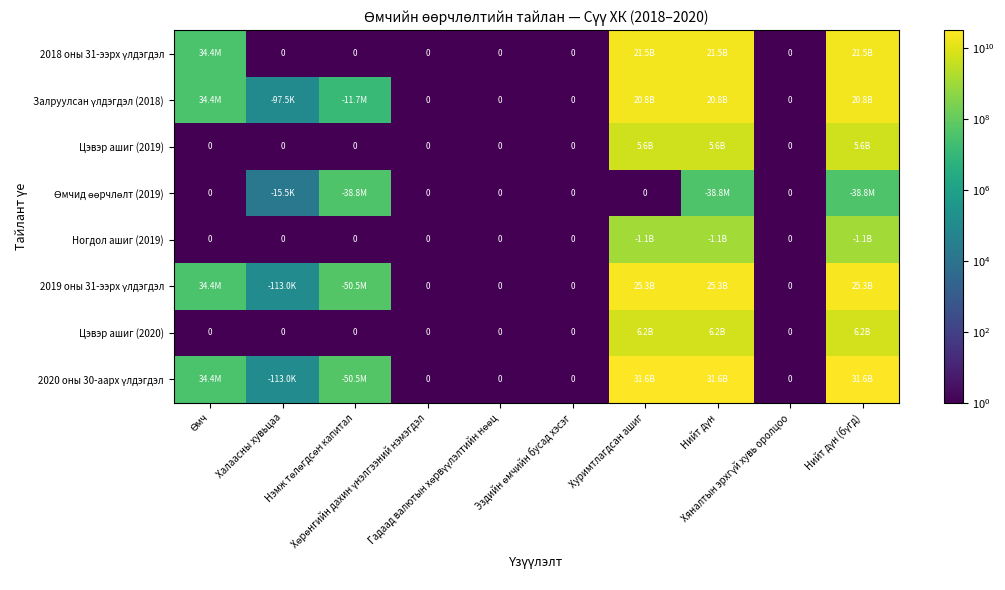

List the labels in order of Цэвэр ашиг (2020) value, largest first.

Хуримтлагдсан ашиг, Нийт дүн, Нийт дүн (бүгд), Өмч, Халаасны хувьцаа, Нэмж төлөгдсөн капитал, Хөрөнгийн дахин үнэлгээний нэмэгдэл, Гадаад валютын хөрвүүлэлтийн нөөц, Эздийн өмчийн бусад хэсэг, Хяналтын эрхгүй хувь оролцоо